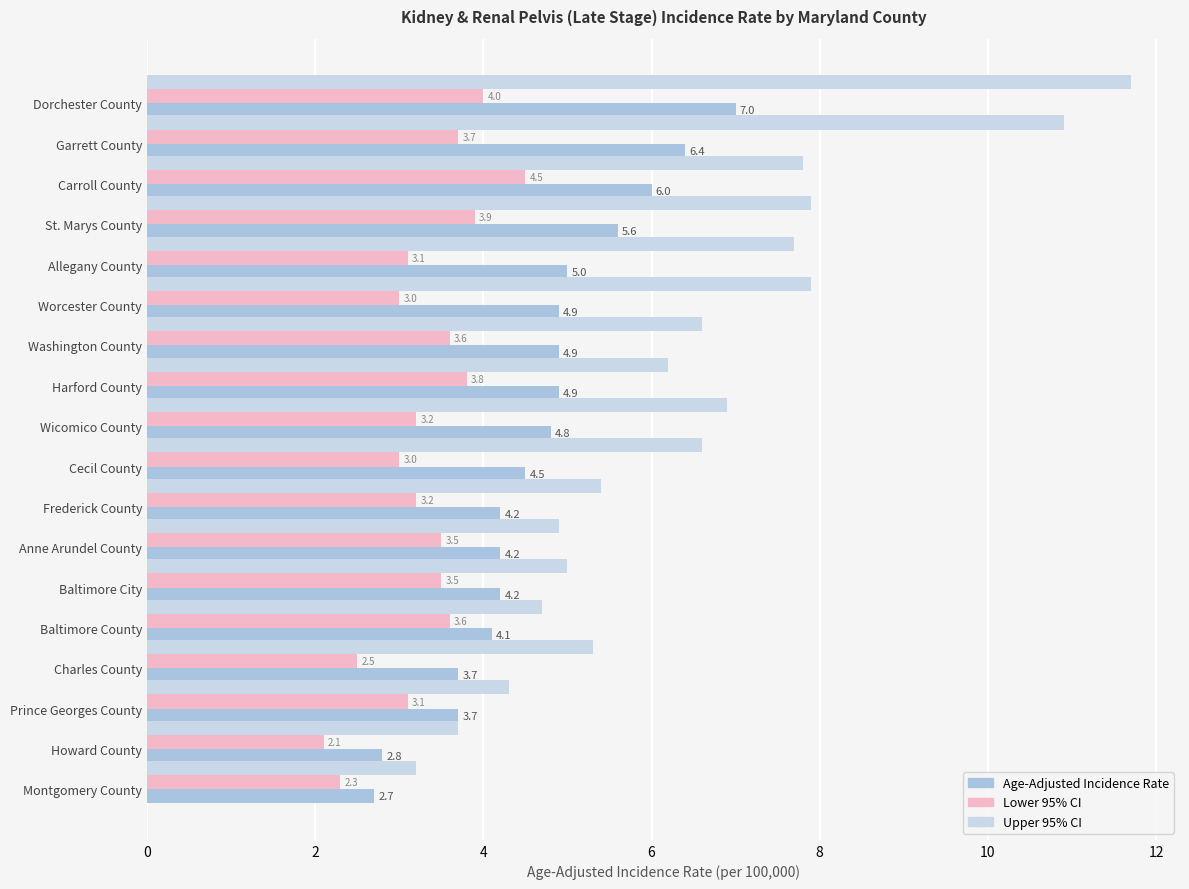

How many series are shown in this chart?

3